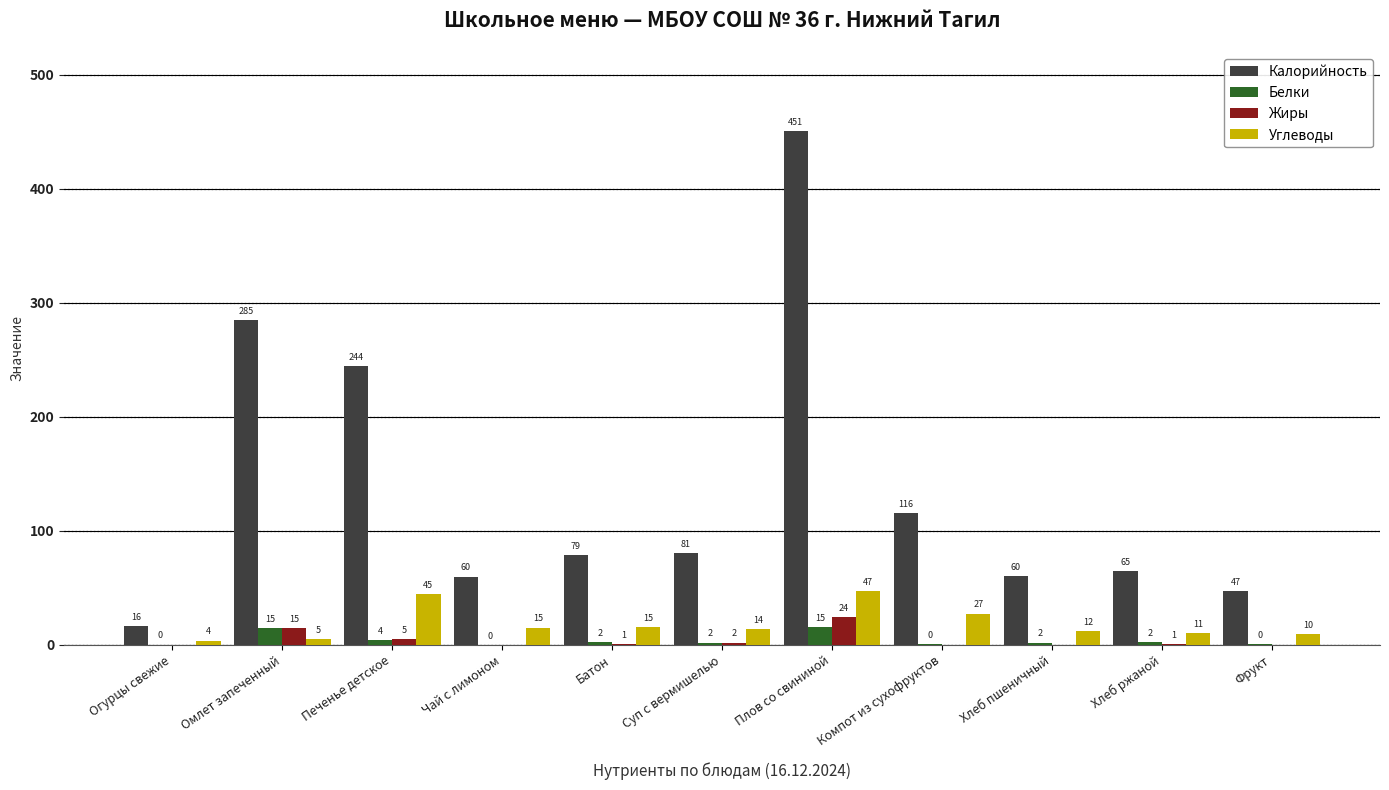

At which label does Жиры first exceed 1?

Омлет запеченный